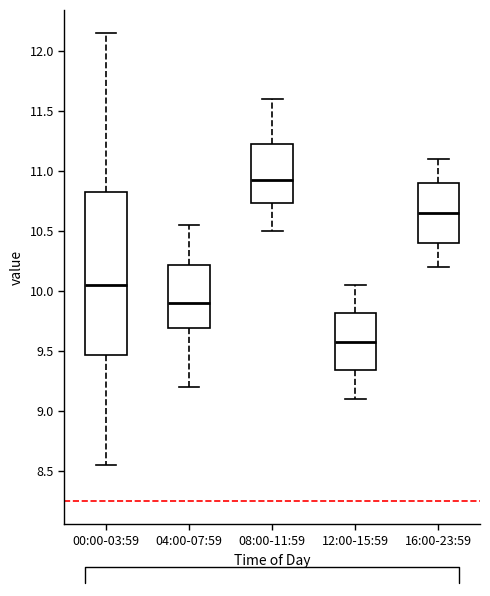

Where is the lower edge of the box for 08:00-11:59 on the y-axis? The values are not printed on the chart, so give them approximately, as read against the axis.

10.75